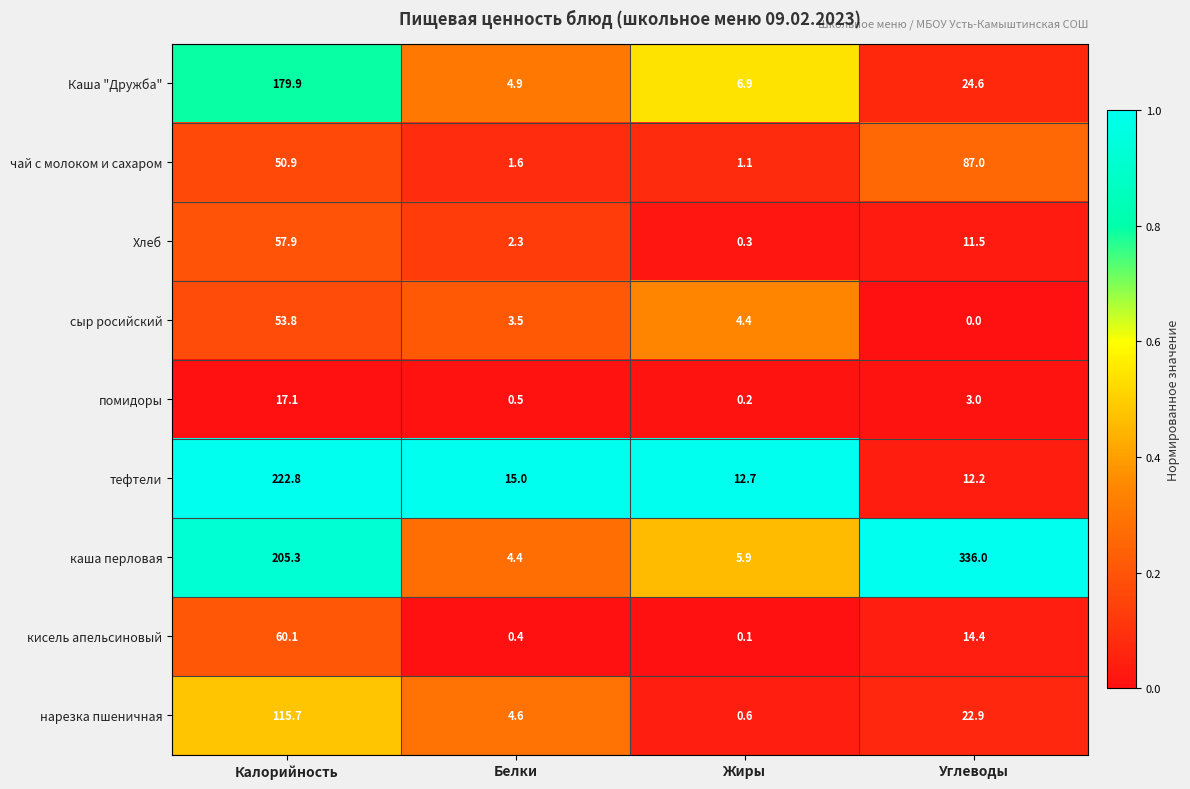

List the series in order of their peak value, lowest first.

помидоры, сыр росийский, Хлеб, кисель апельсиновый, чай с молоком и сахаром, нарезка пшеничная, Каша "Дружба", тефтели, каша перловая